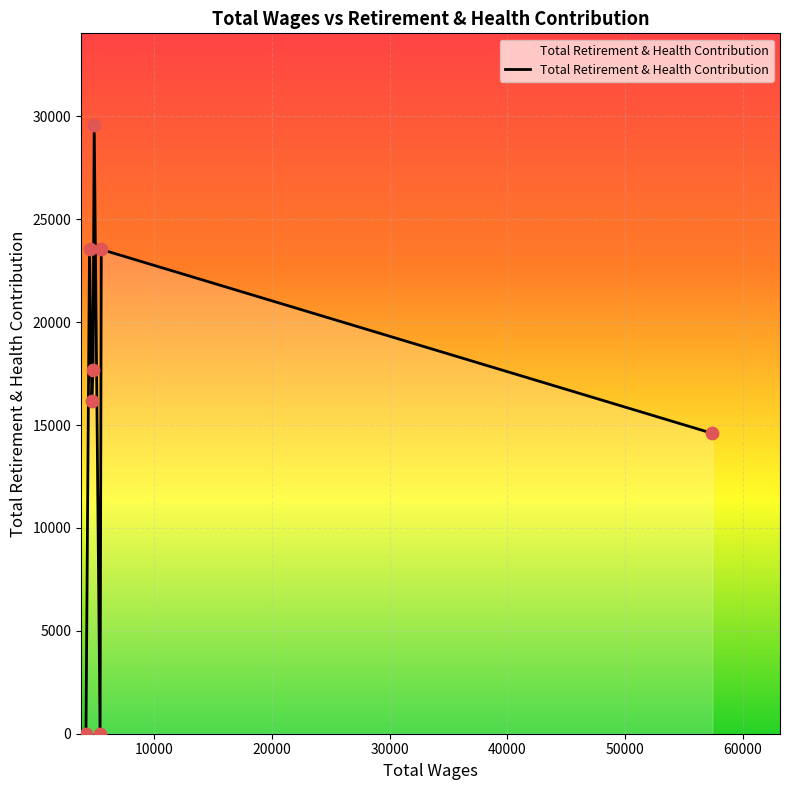

How many interior local peaks (higher than both neighbors) does the data have?

3